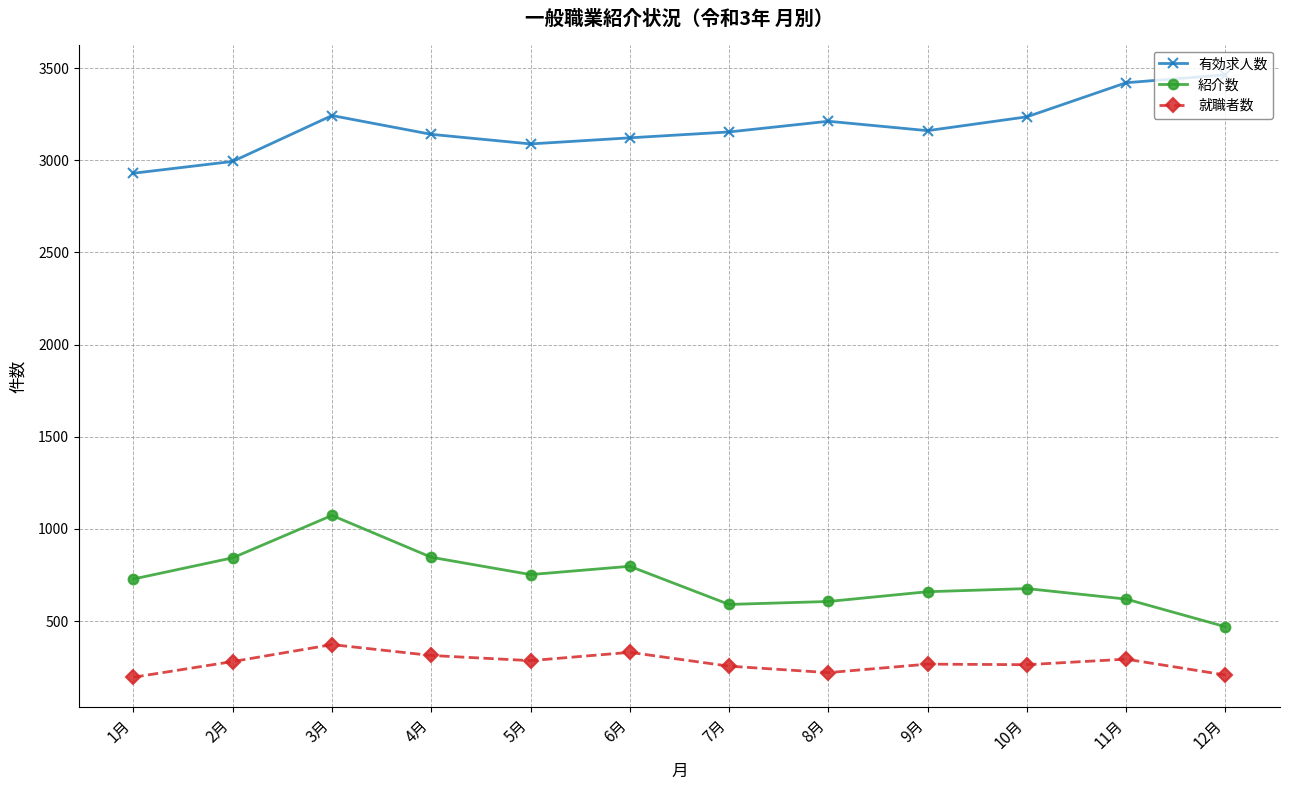

Which series has the largest total across all categories?

有効求人数